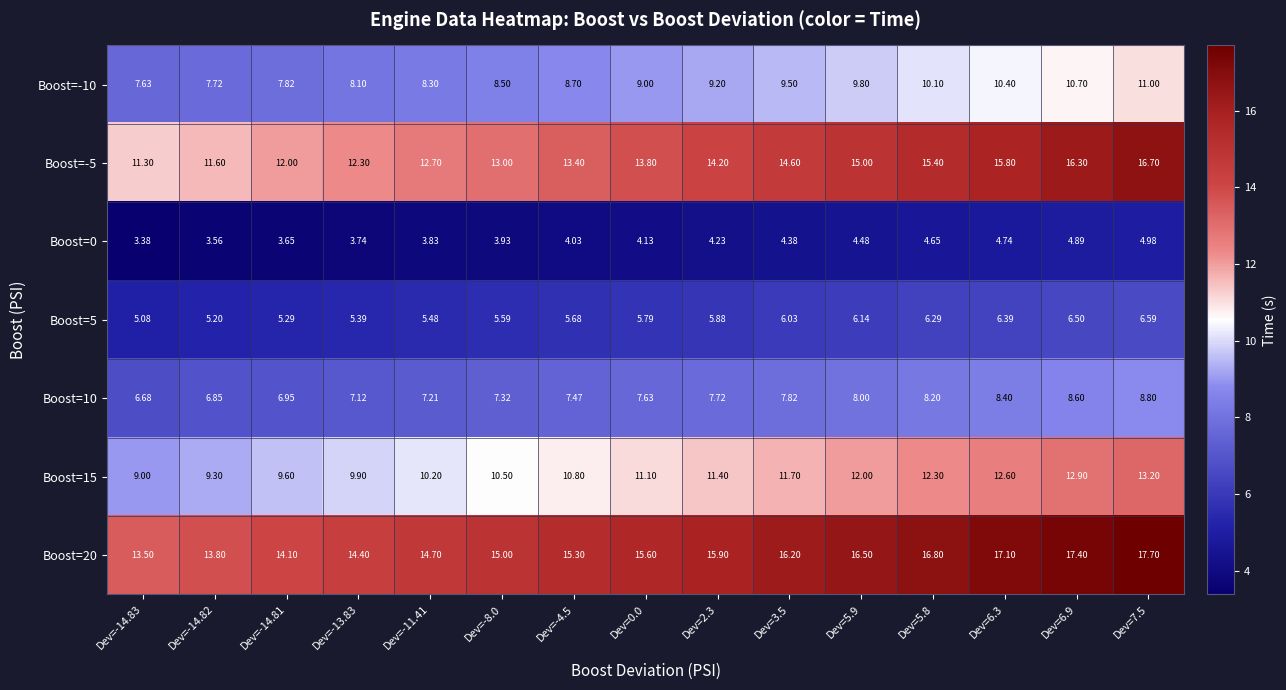

Is the value of Boost=-10 at Dev=7.5 greater than the value of Boost=10 at Dev=5.9?

Yes